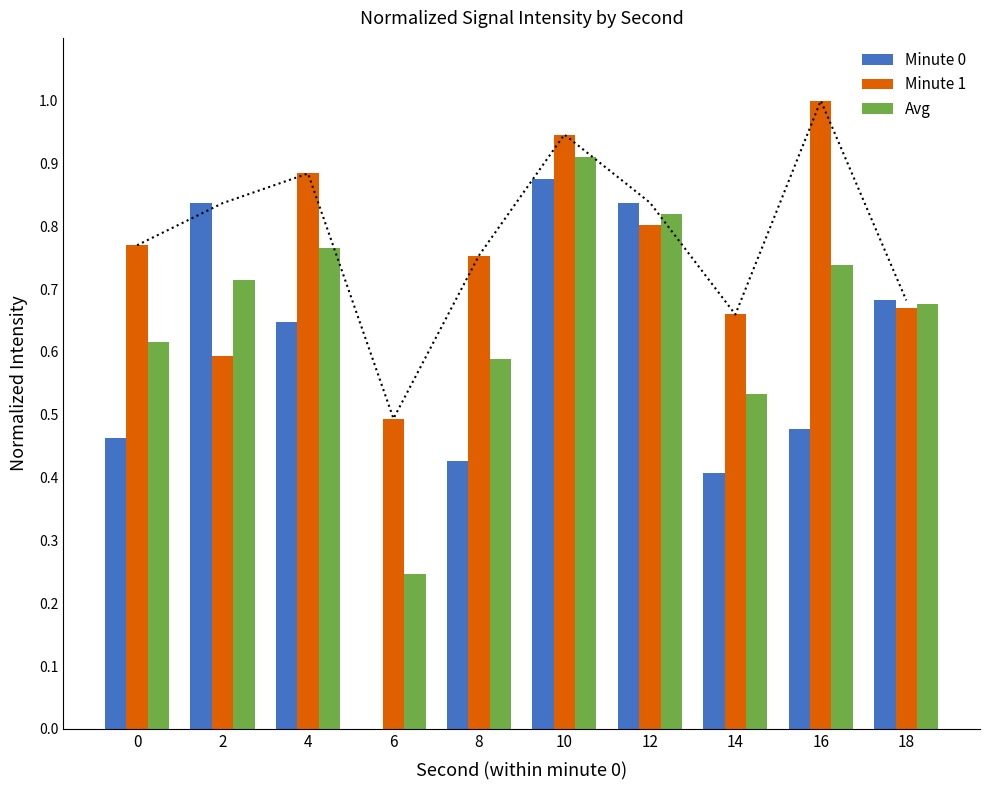

What is the sum of all Minute 0 values?

5.7